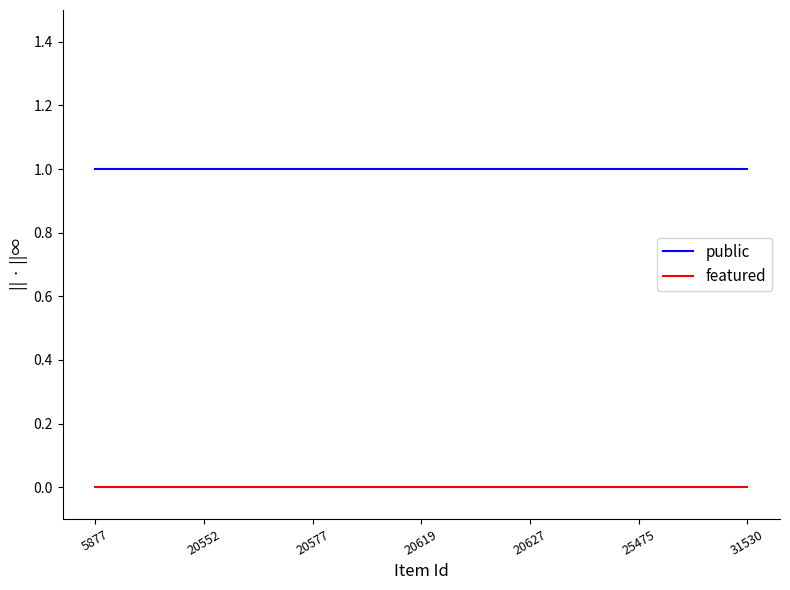

Is this an area chart (filled region under the line)?

No